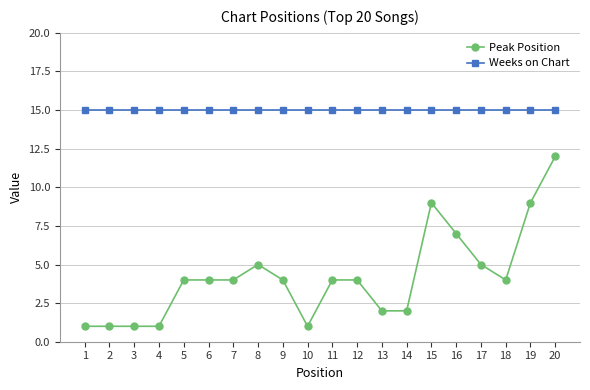

Reading left to right, list all the values displayed in this chart.

Peak Position: 1	1	1	1	4	4	4	5	4	1	4	4	2	2	9	7	5	4	9	12
Weeks on Chart: 15	15	15	15	15	15	15	15	15	15	15	15	15	15	15	15	15	15	15	15